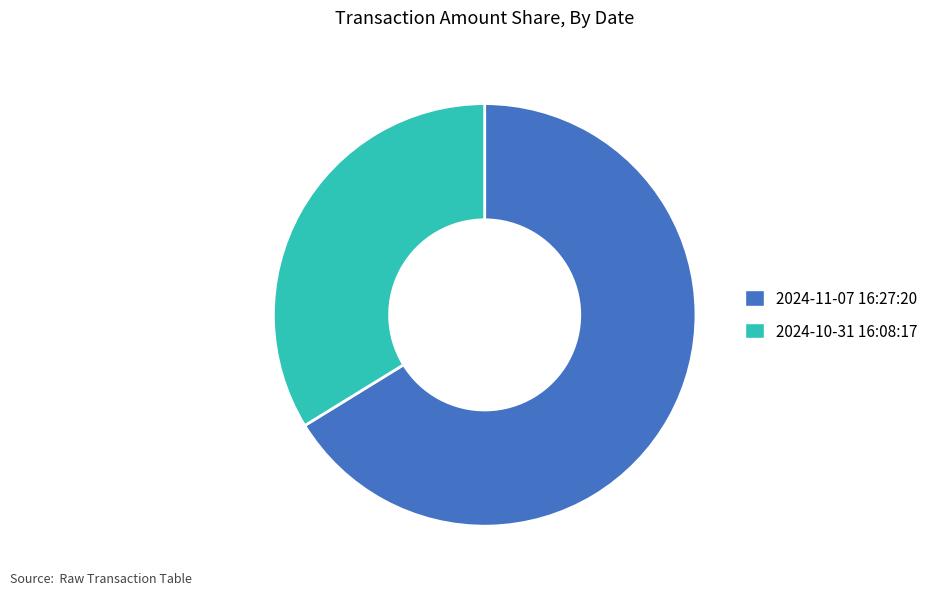

Rank the categories by value from lowest to highest.

2024-10-31 16:08:17, 2024-11-07 16:27:20